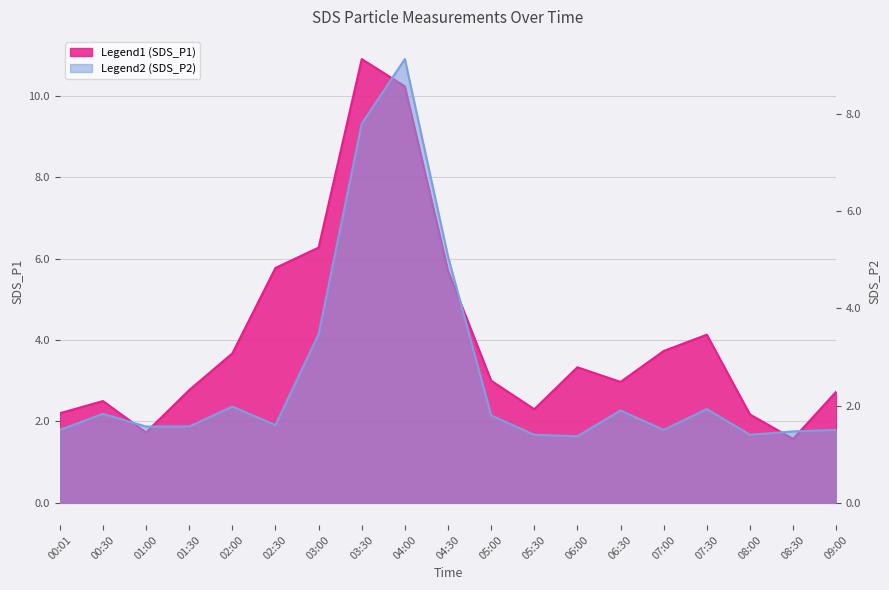

What is the difference between the SDS_P2 values at 02:00 and 08:00?

0.6